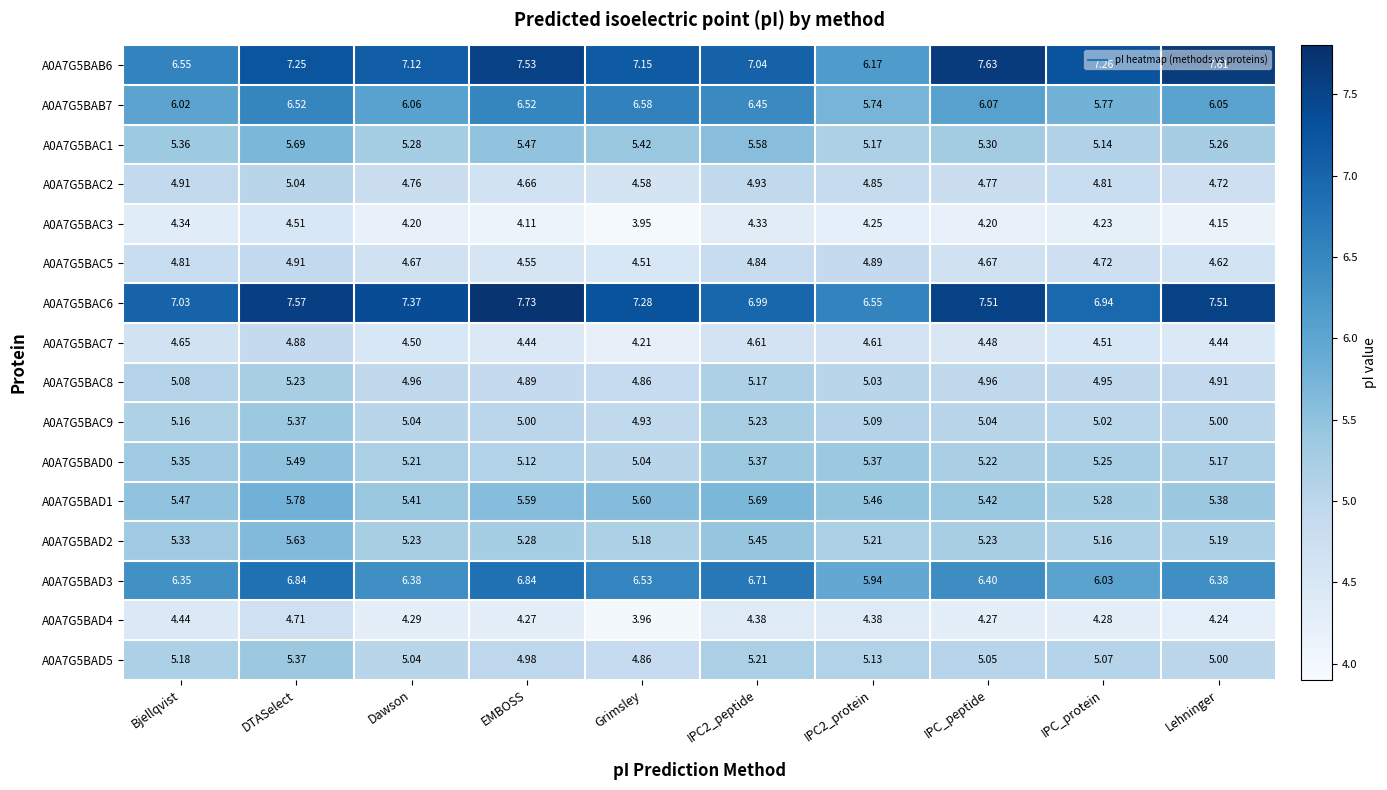

At which category is the sum across all series the highest?

DTASelect